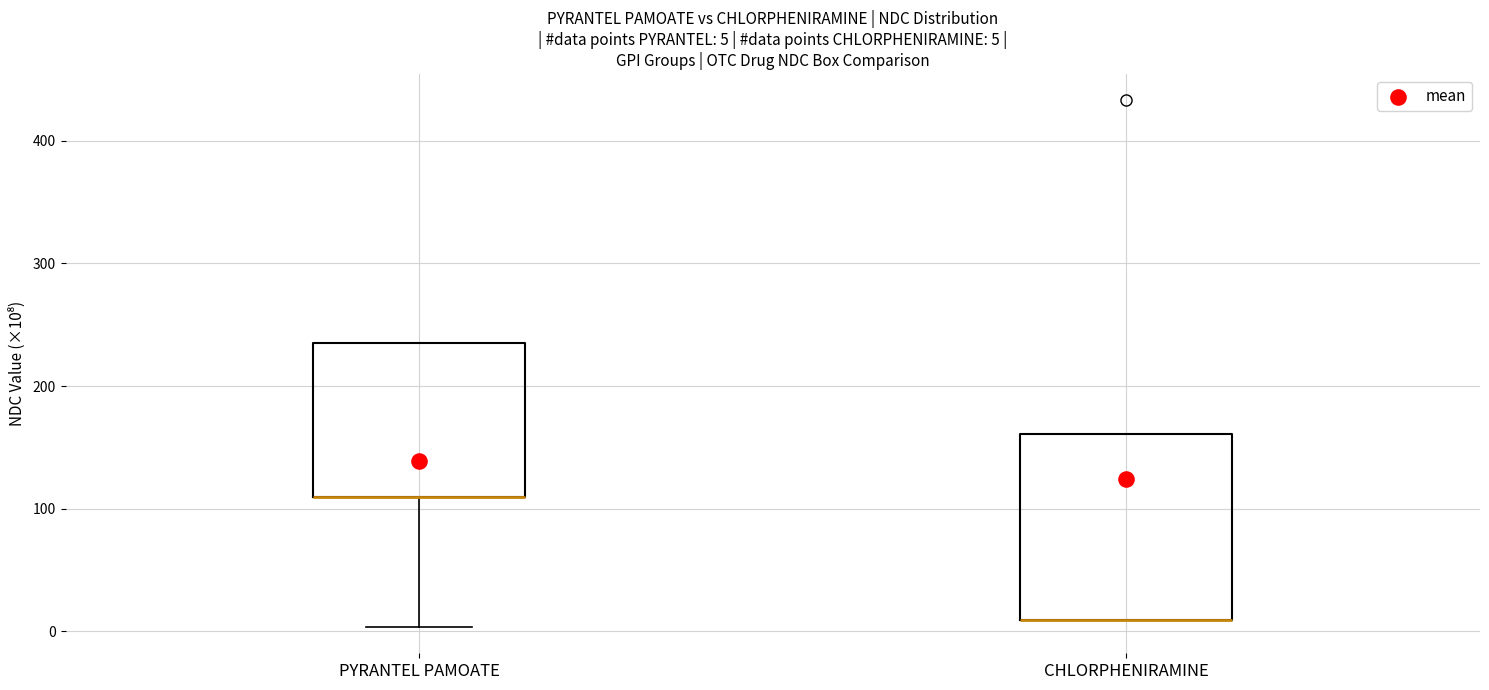

Comparing the boxes themselves (not the whiskers), which one is the tallest?

CHLORPHENIRAMINE